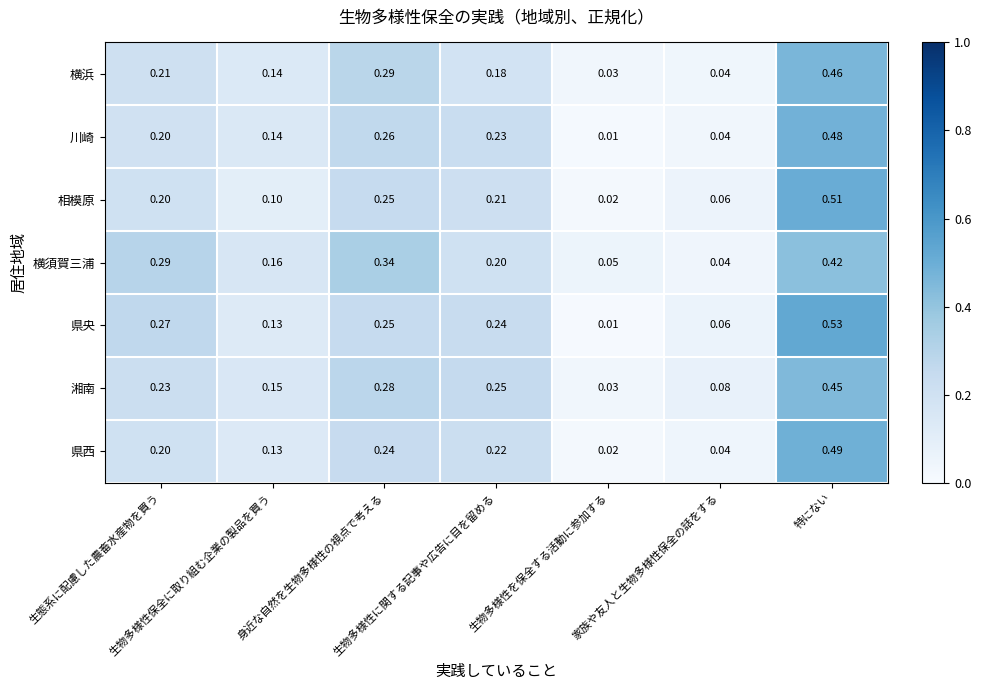

Which series has the largest total across all categories?

横須賀三浦